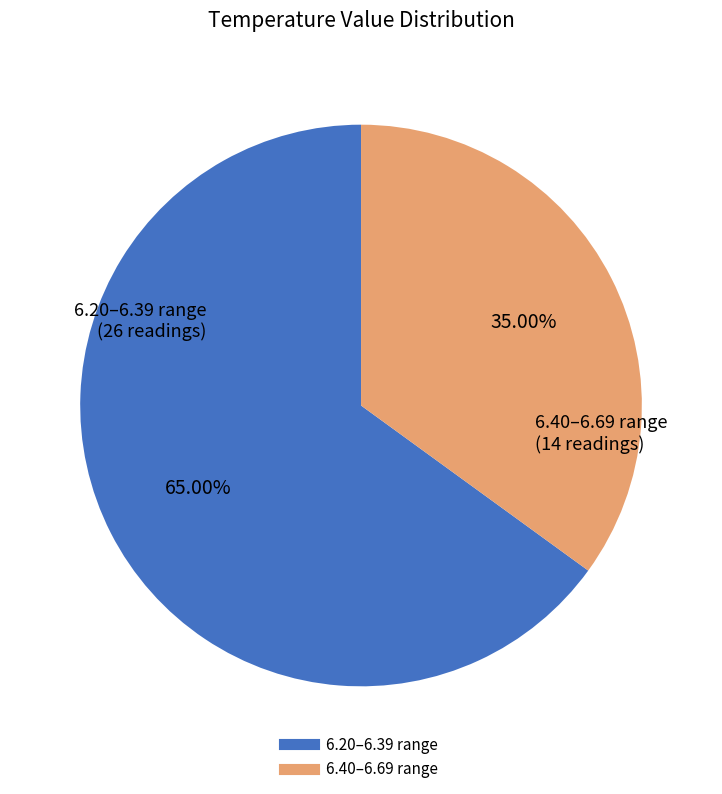

Is there any slice that represents more than half of the pie?

Yes